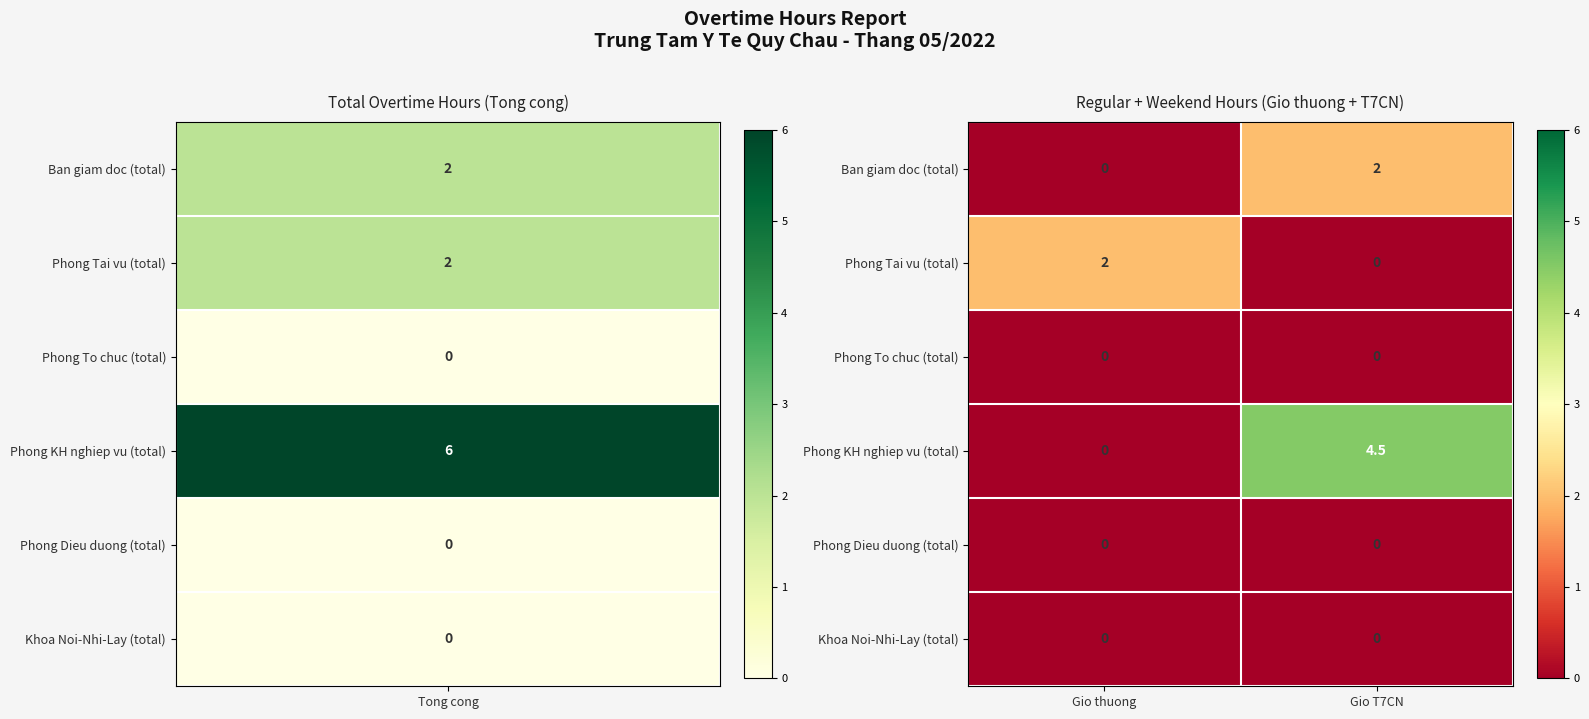

What is the difference between the highest and lowest values at Gio T7CN?

4.5